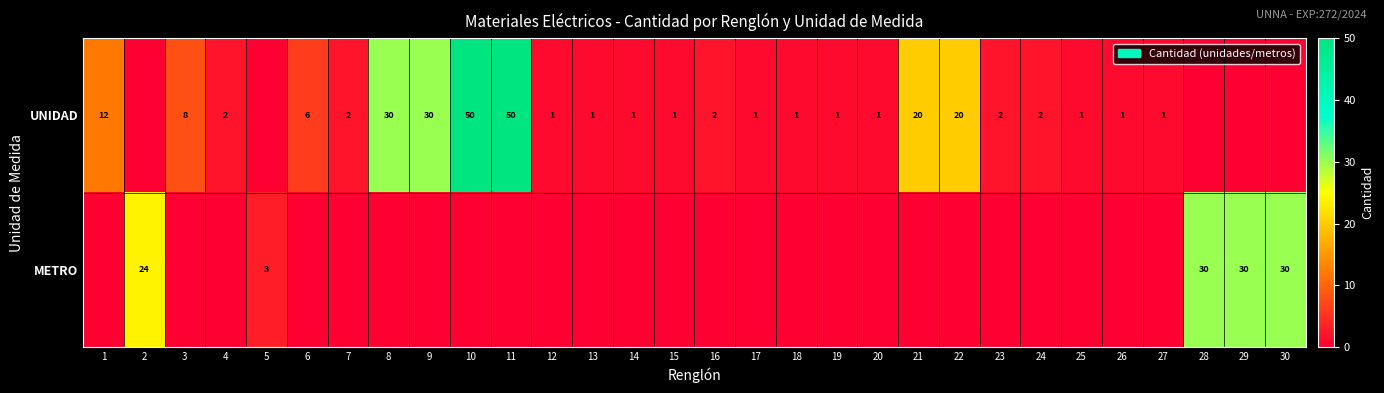

Which category has the lowest value across all series?

2